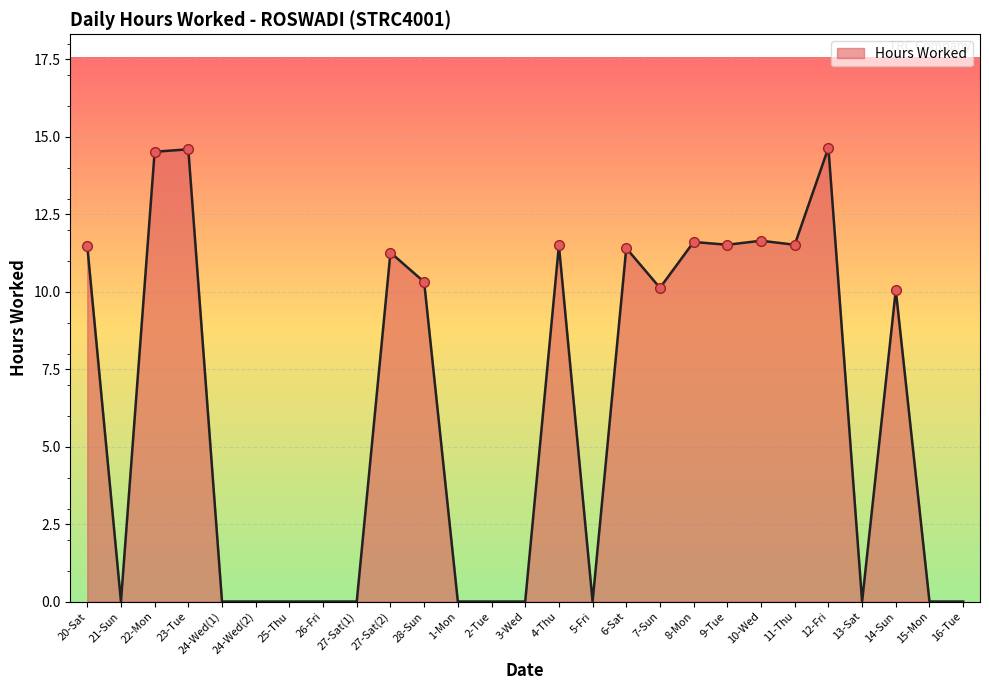

The value at 11-Thu is 6.9. True or false?

False